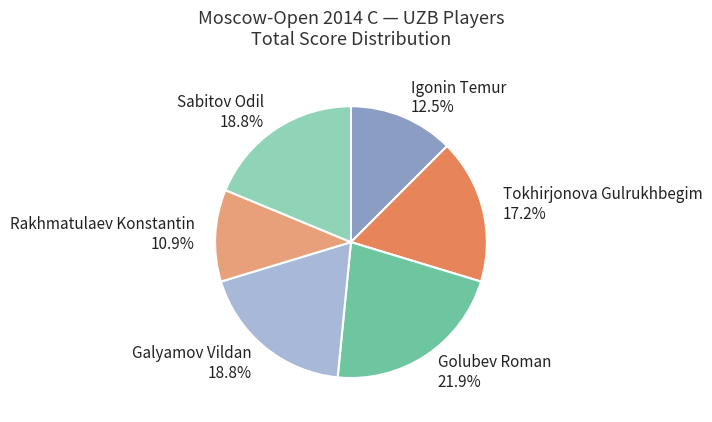

Combined, do Tokhirjonova Gulrukhbegim and Golubev Roman account for over 50%?

No